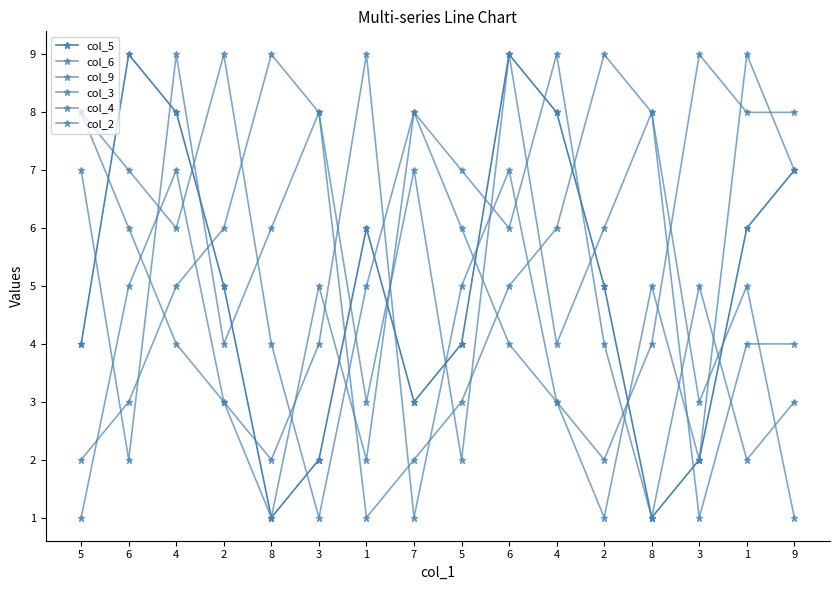

In col_5, how many points are lower than both neighbors (excluding endpoints)?

3